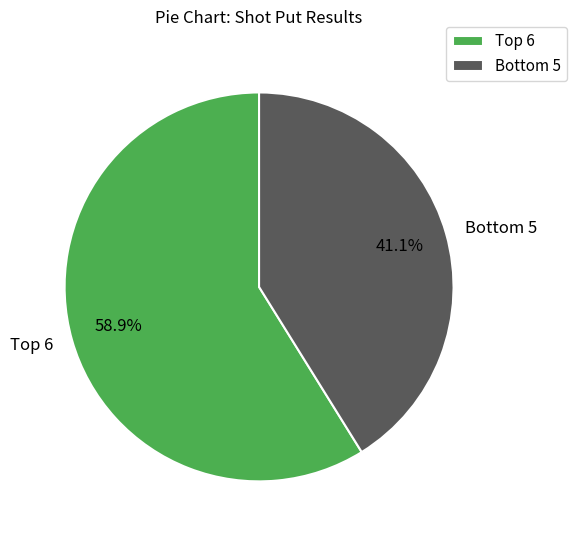

How many slices are in this pie chart?

2